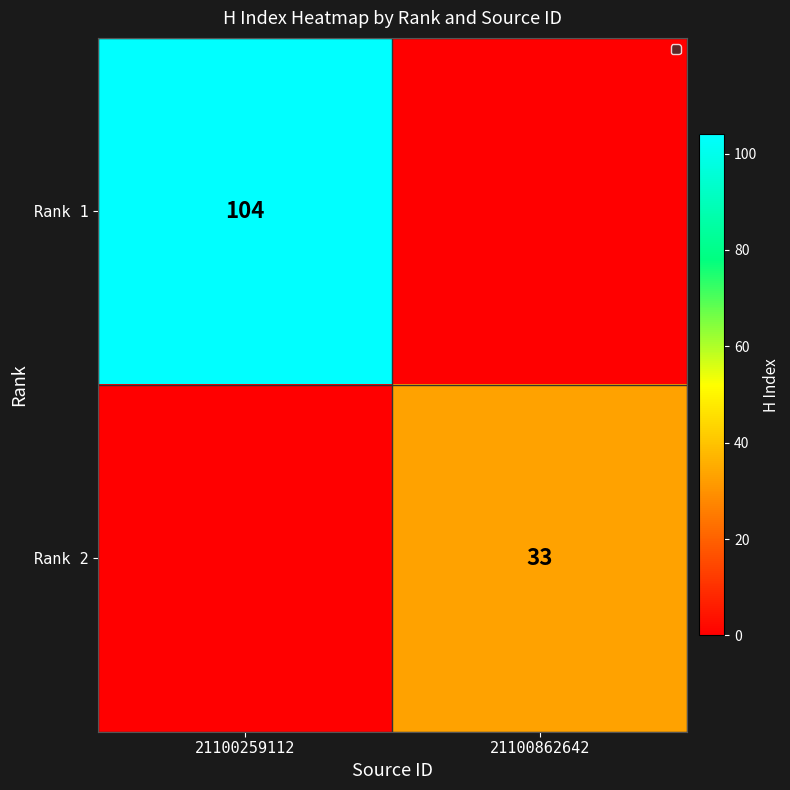

What is the spread (max minus min) of values at 21100259112?

104